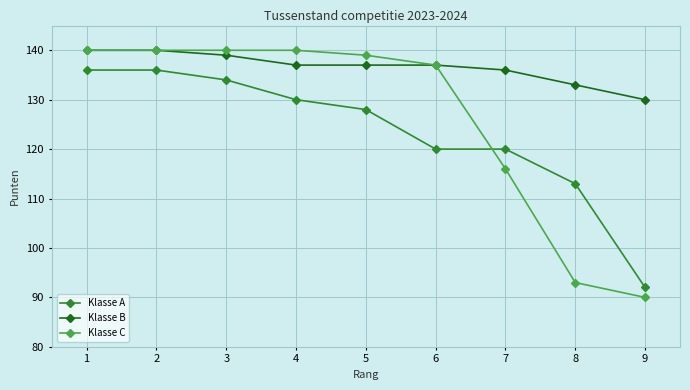

List the series in order of their overall mean, lowest first.

Klasse A, Klasse C, Klasse B